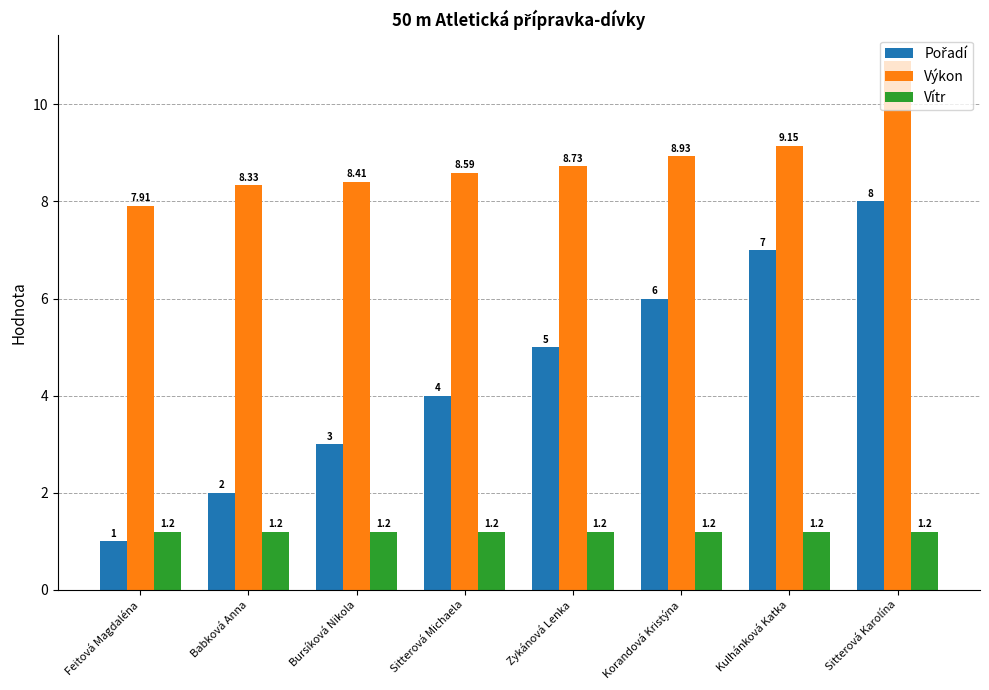

At which category is the sum across all series the highest?

Sitterová Karolína